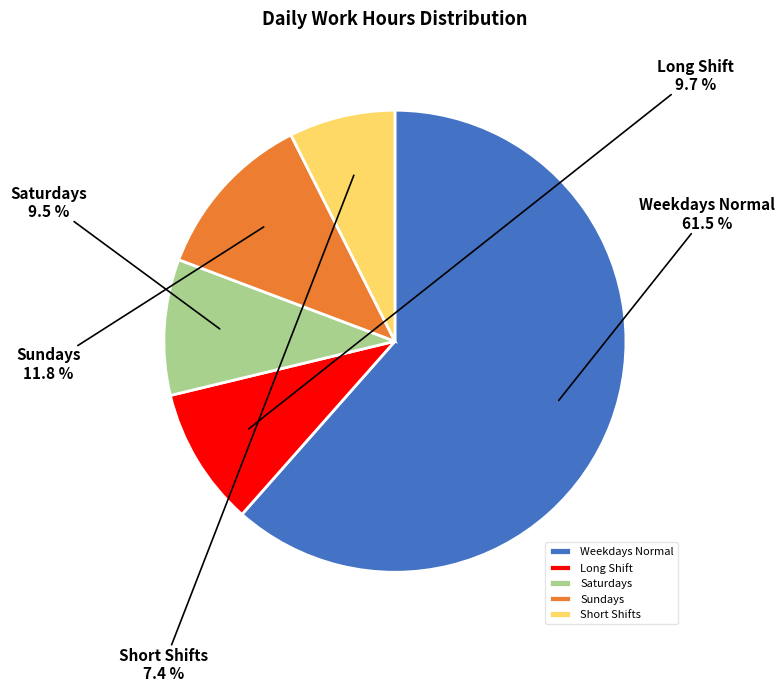

Count the number of slices in the pie.

5